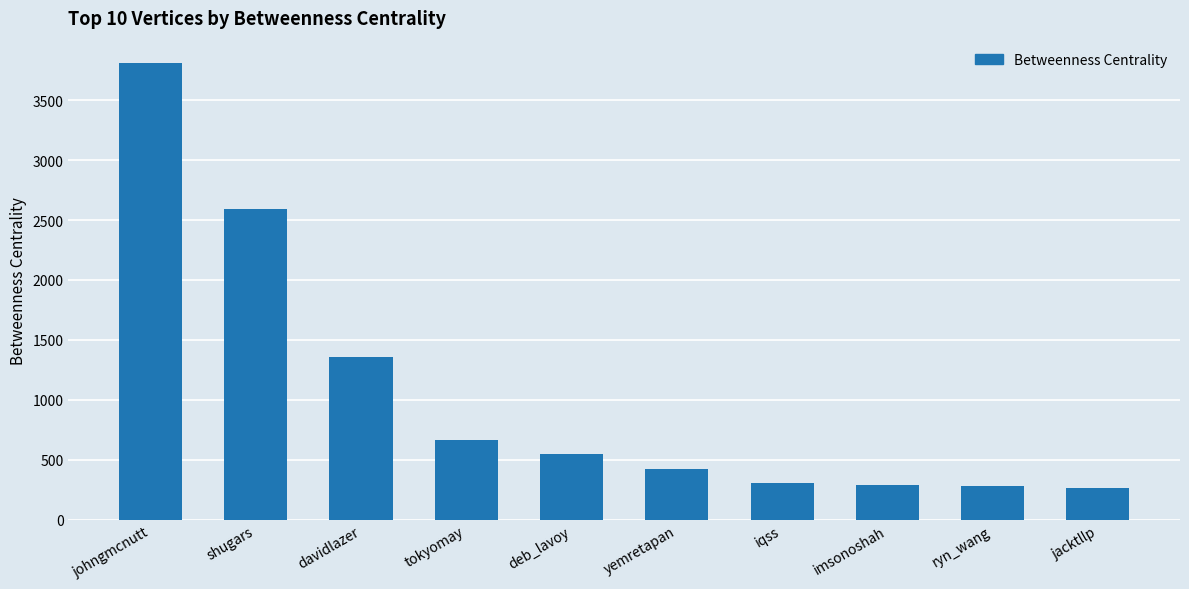

Are the bars grouped side by side (vs. stacked)?

No